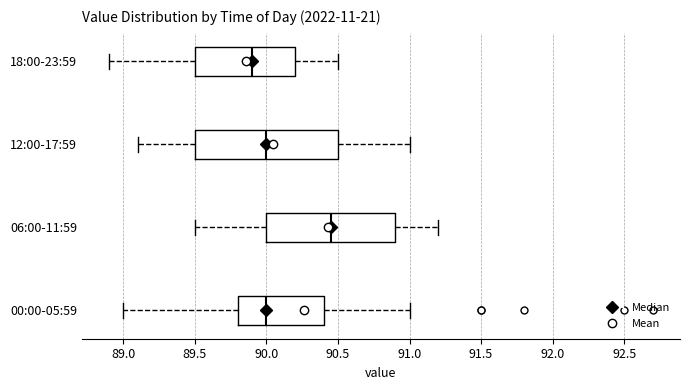

Where does the left whisker of the box for 00:00-05:59 end on the x-axis? The values are not printed on the chart, so give them approximately, as read against the axis.

89.00